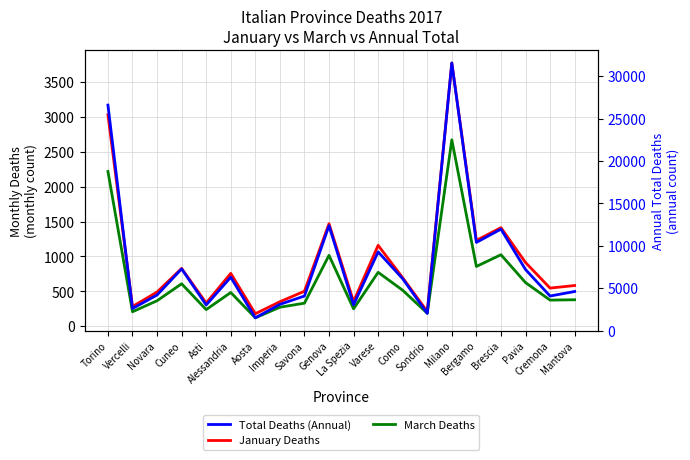

Between Alessandria and Asti, which is larger?

Alessandria